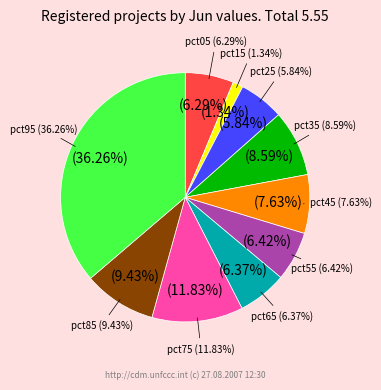

Between pct45 and pct05, which is larger?

pct45